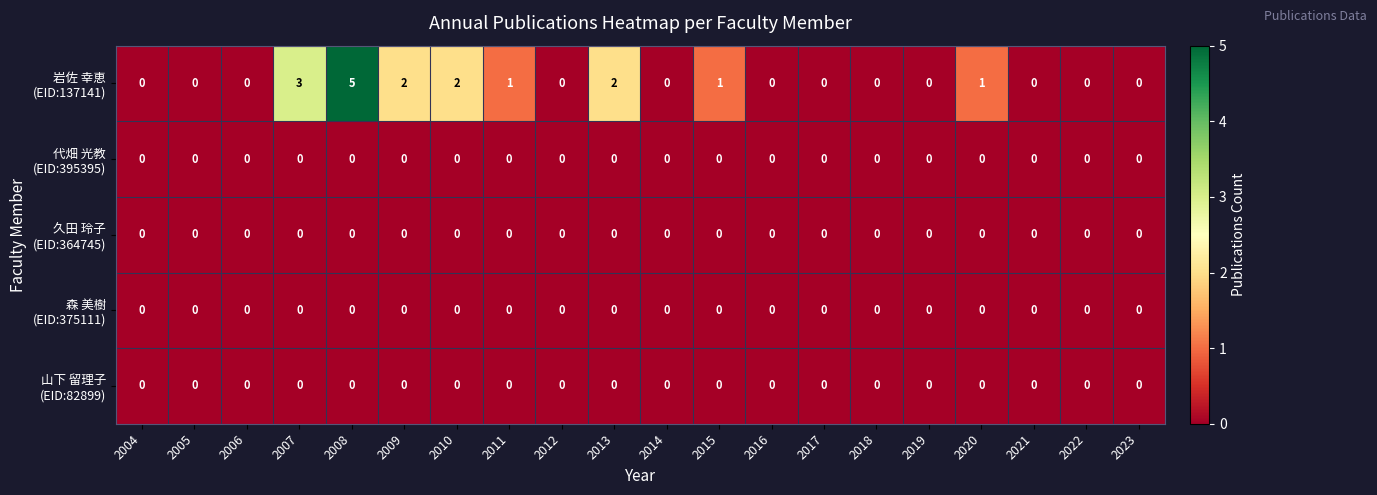

Count the number of categories in the chart.

20